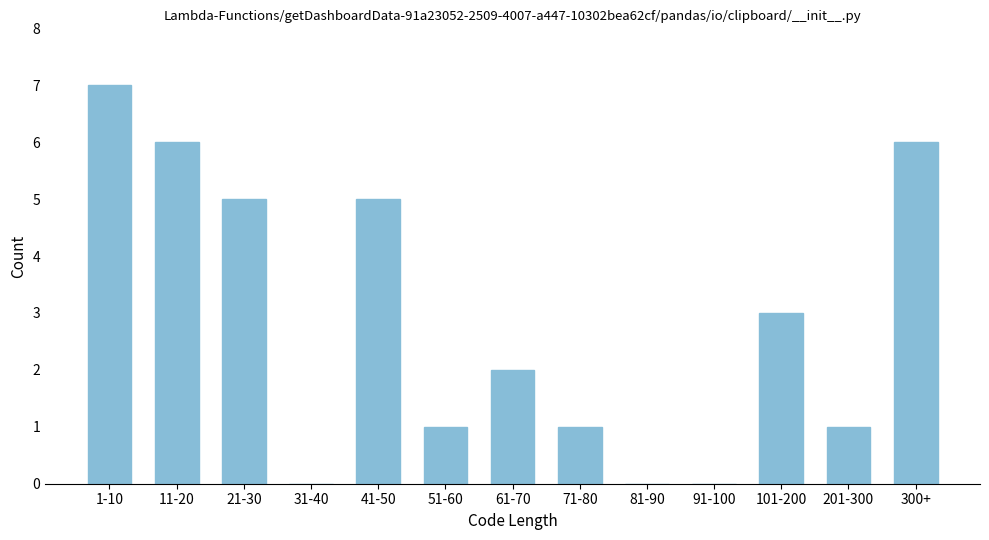

Reading left to right, list all the values displayed in this chart.

1-10=7	11-20=6	21-30=5	31-40=0	41-50=5	51-60=1	61-70=2	71-80=1	81-90=0	91-100=0	101-200=3	201-300=1	300+=6